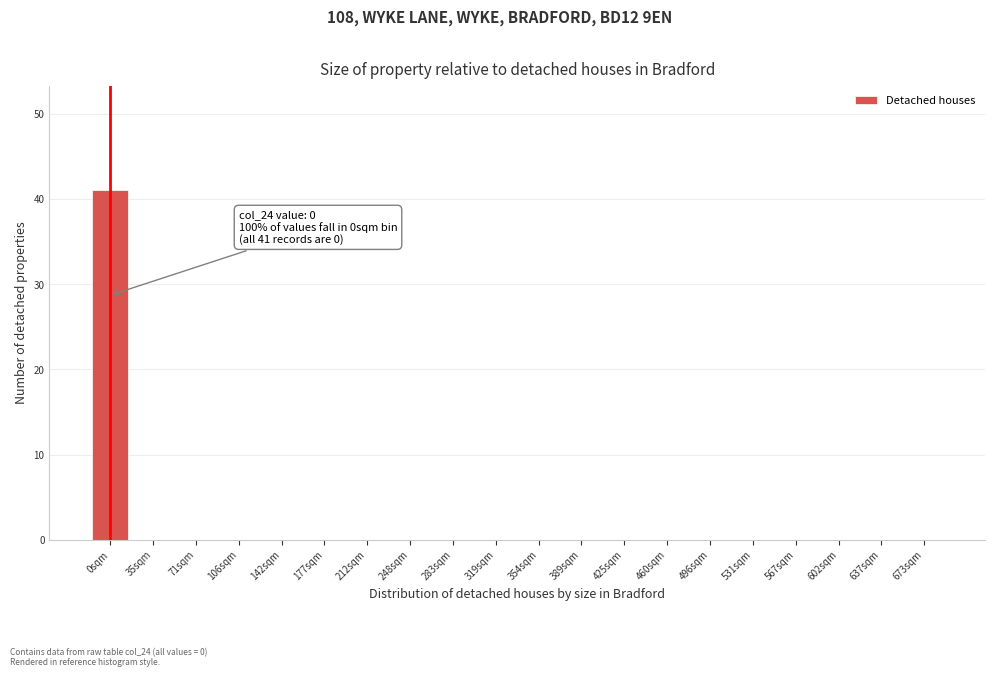

Reading left to right, transcribe all the data shown in this chart.

0sqm=41	35sqm=0	71sqm=0	106sqm=0	142sqm=0	177sqm=0	212sqm=0	248sqm=0	283sqm=0	319sqm=0	354sqm=0	389sqm=0	425sqm=0	460sqm=0	496sqm=0	531sqm=0	567sqm=0	602sqm=0	637sqm=0	673sqm=0